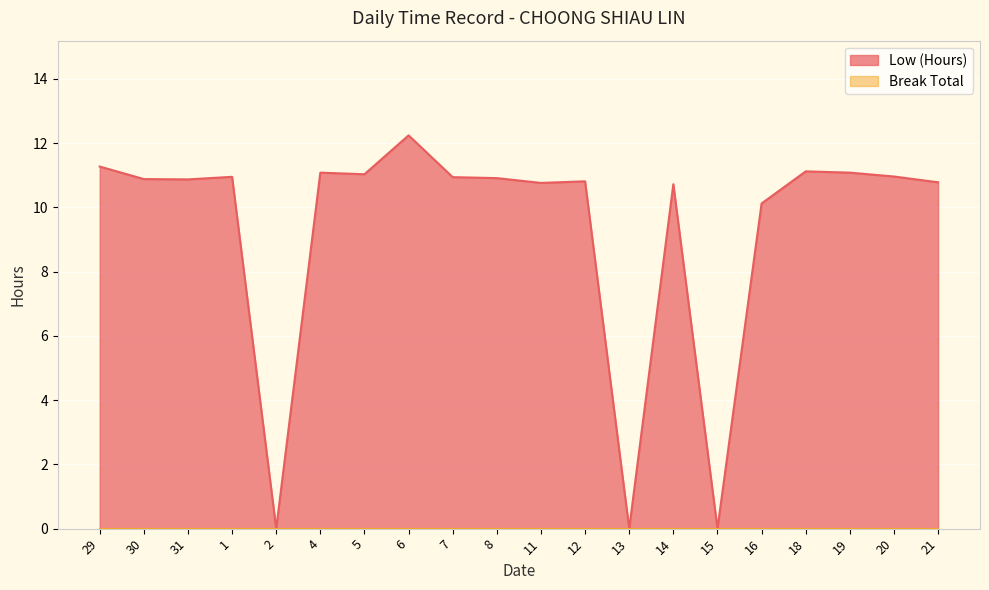

Which label corresponds to the smallest value in the chart?

2